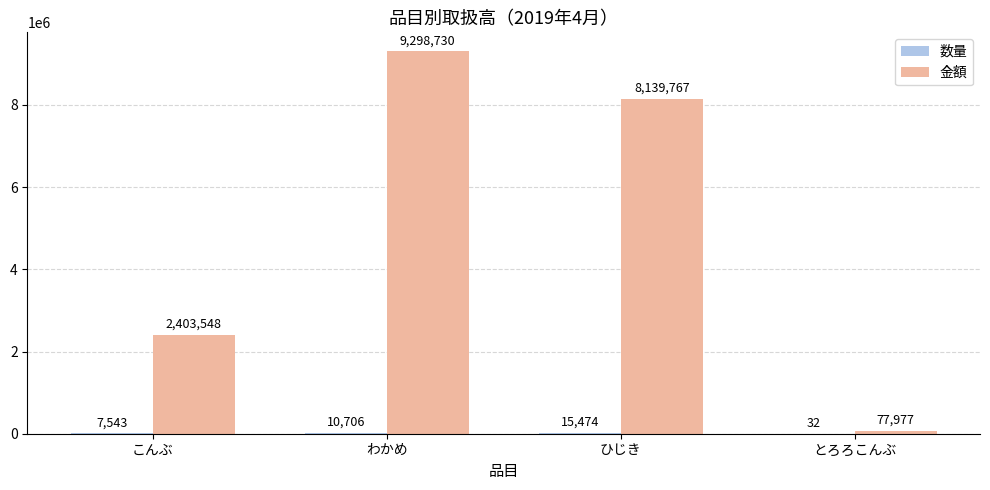

What is the maximum value shown in the chart?

9298730